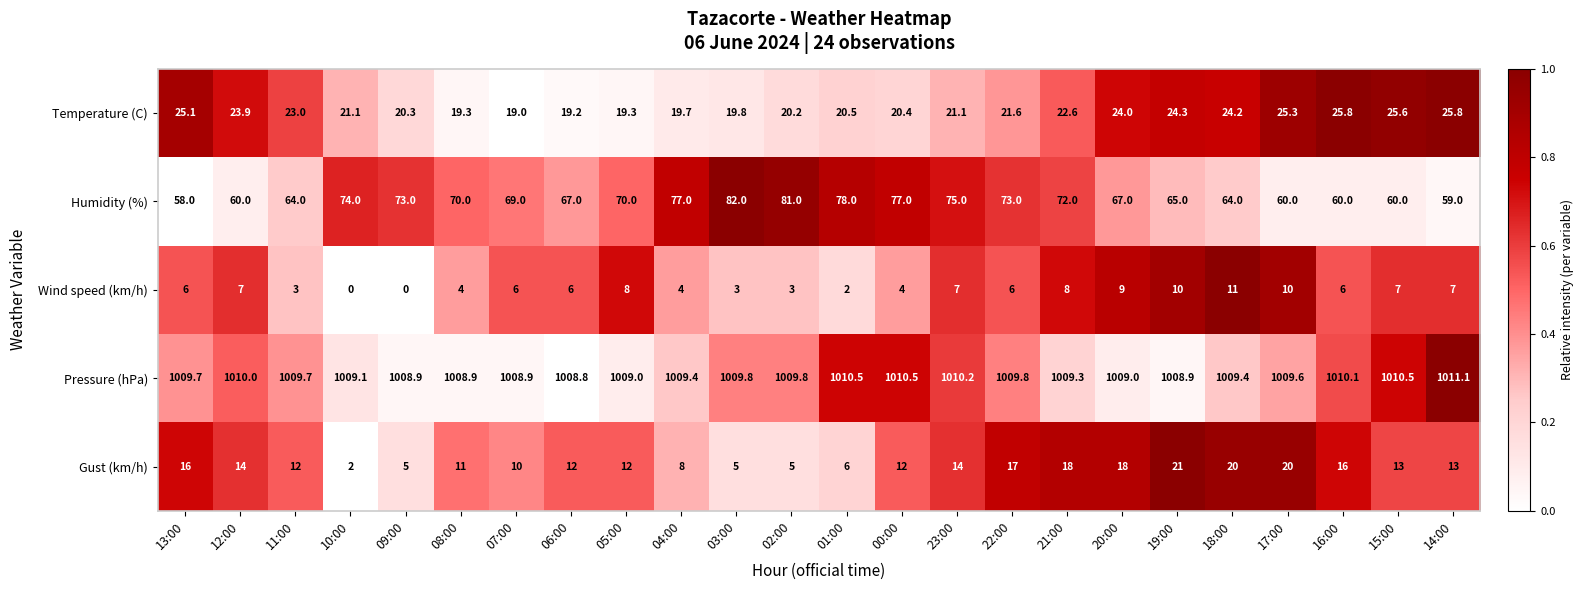

Which category has the highest value across all series?

14:00